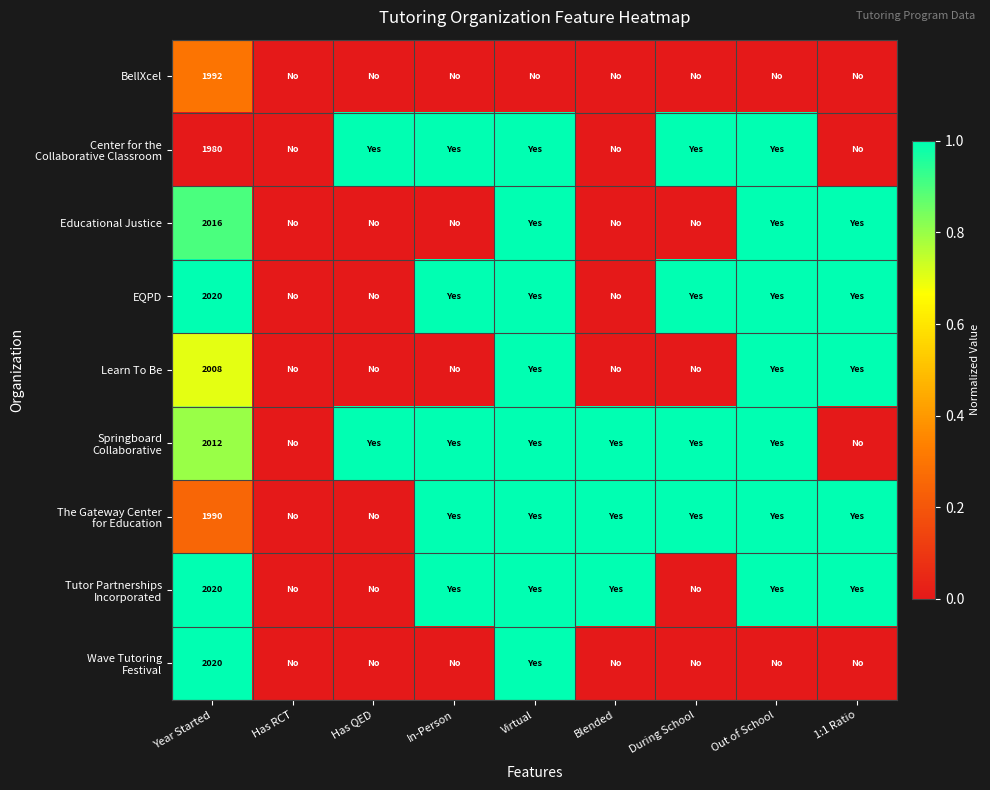

The value of BellXcel at Year Started is 1992. True or false?

True